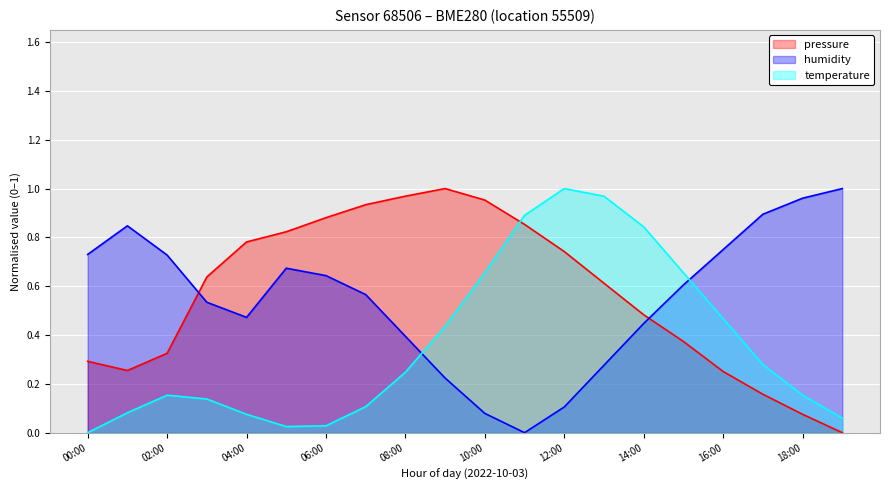

Does the chart display data point markers on the line(s)?

No